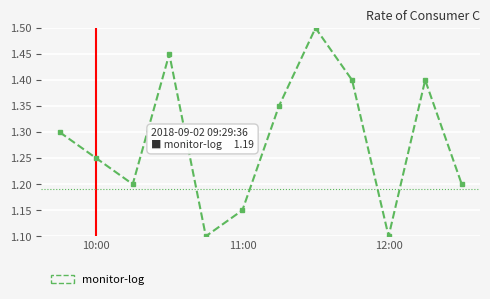

How many interior local valleys (lower than both neighbors) does the data have?

3